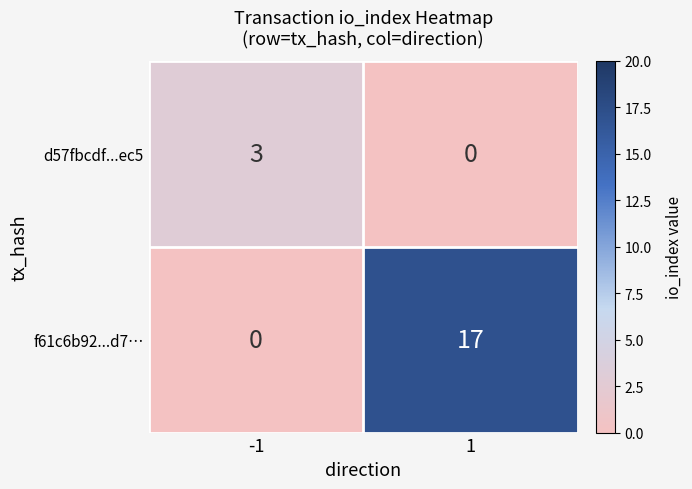

List the labels in order of f61c6b92...d7… value, smallest first.

-1, 1